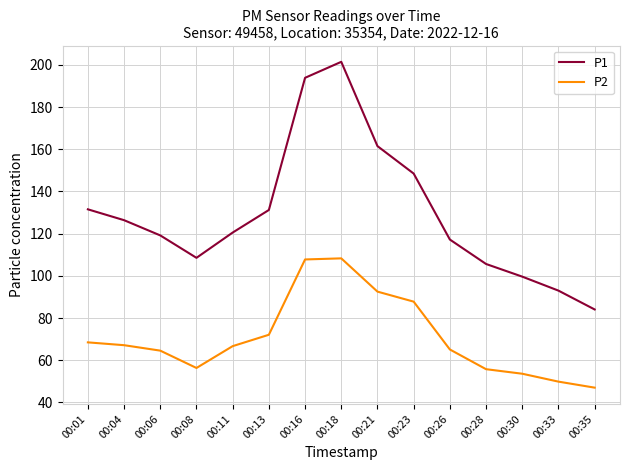

At which category does P1 reach its first local valley?

00:08